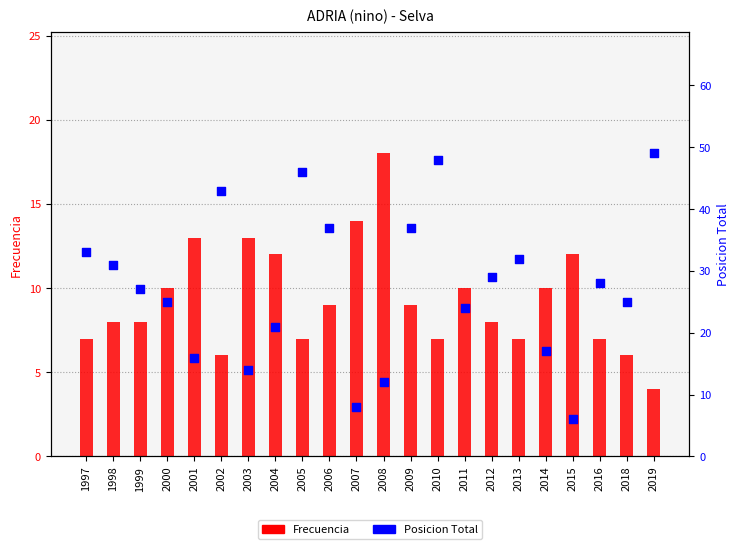

Is the value of Frecuencia at 1998 greater than the value of Posicion Total at 2014?

No